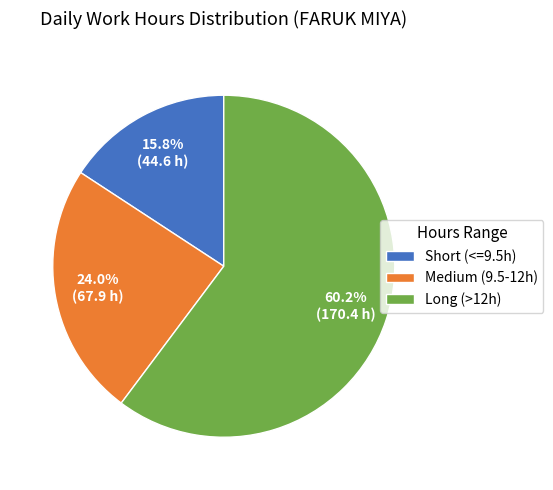

Does Short (<=9.5h) represent more than half of the total?

No